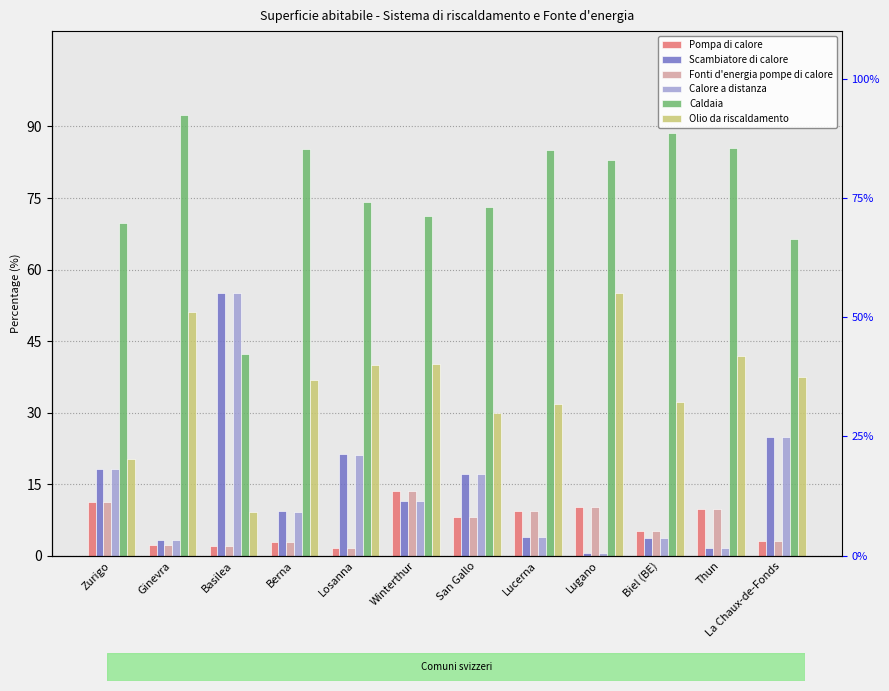

Reading left to right, list all the values displayed in this chart.

Pompa di calore: 11.3	2.3	2.1	2.9	1.7	13.5	8.1	9.3	10.2	5.2	9.7	3.1
Scambiatore di calore: 18.2	3.2	55.1	9.3	21.3	11.4	17.2	3.9	0.6	3.8	1.7	24.8
Fonti d'energia pompe di calore: 11.3	2.3	2.1	2.9	1.7	13.5	8.1	9.3	10.2	5.2	9.7	3.1
Calore a distanza: 18.2	3.2	55.1	9.2	21.2	11.4	17.1	3.9	0.6	3.7	1.7	24.8
Caldaia: 69.8	92.4	42.3	85.3	74.1	71.2	73.2	85.1	83.0	88.6	85.4	66.5
Olio da riscaldamento: 20.2	51.0	9.2	36.9	40.0	40.1	30.0	31.9	55.1	32.2	41.9	37.4